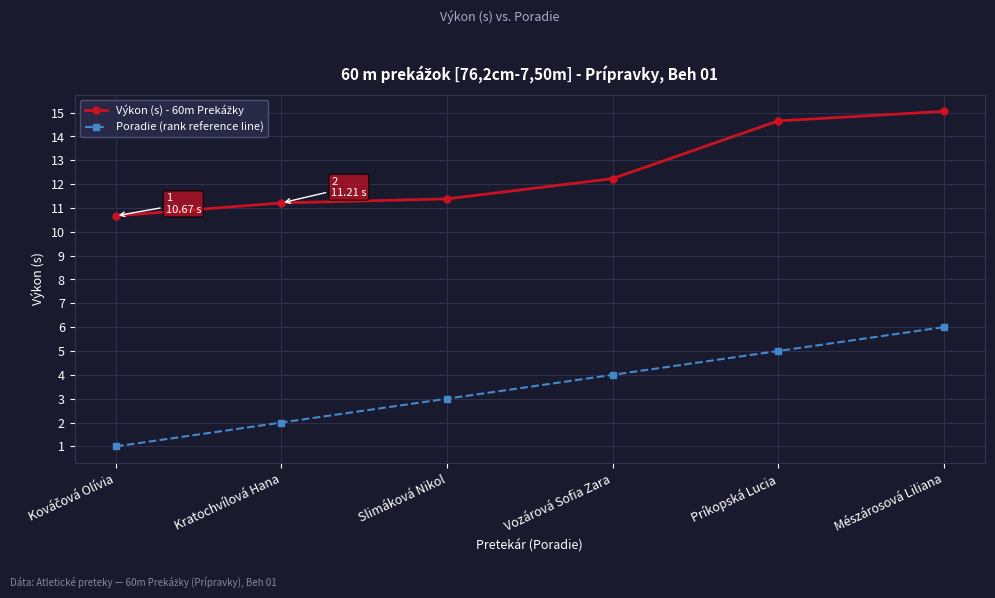

Which series has the widest spread of values?

Poradie (rank reference line)